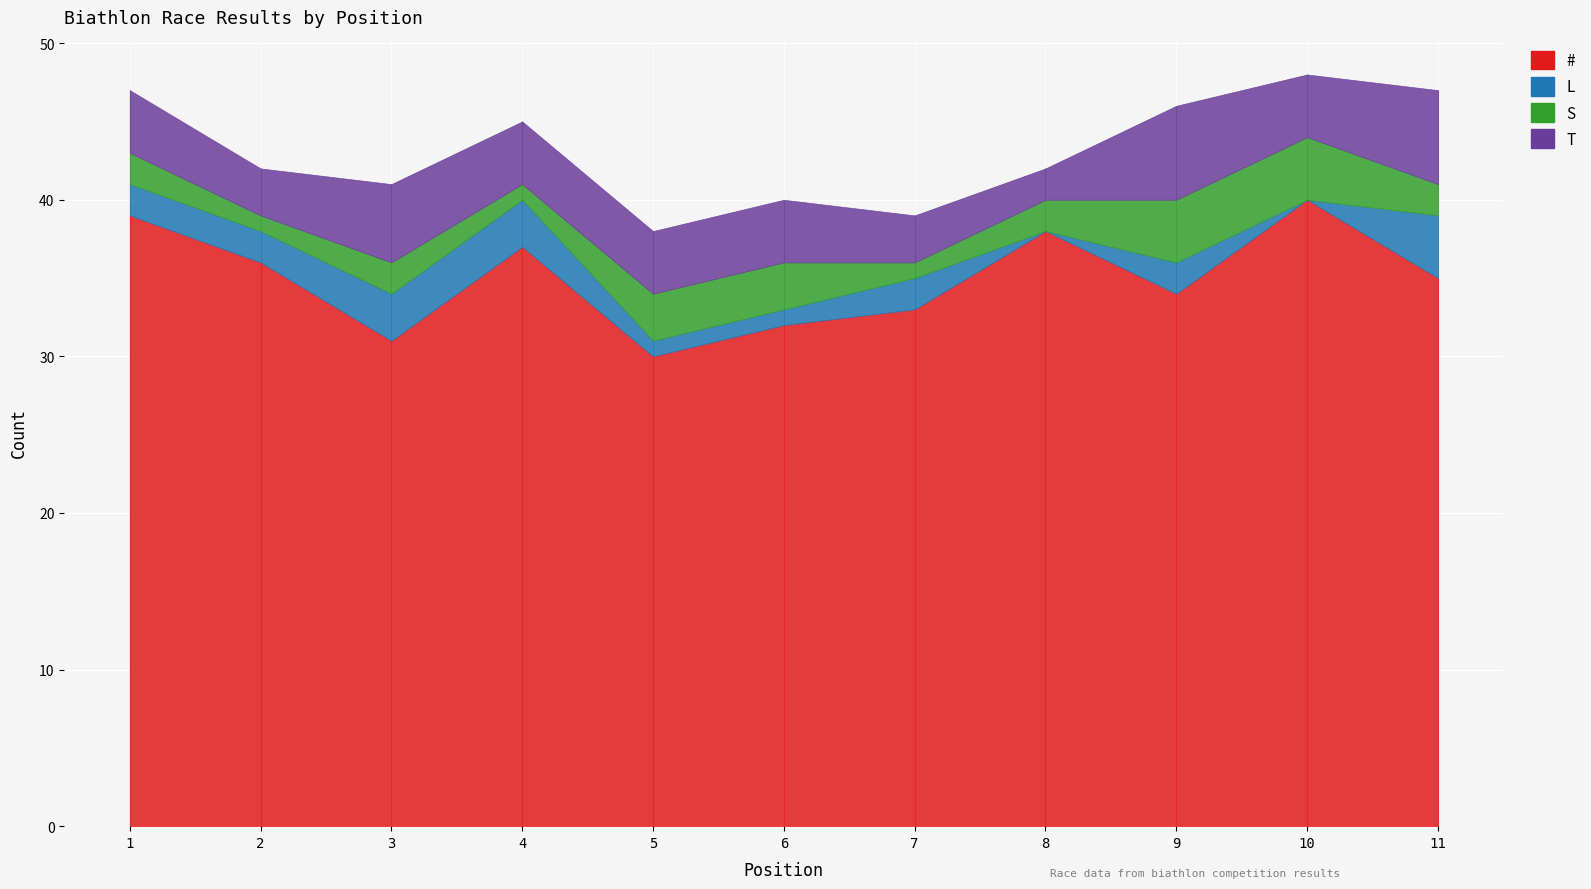

At how many categories does at least one series exceed 10?

11